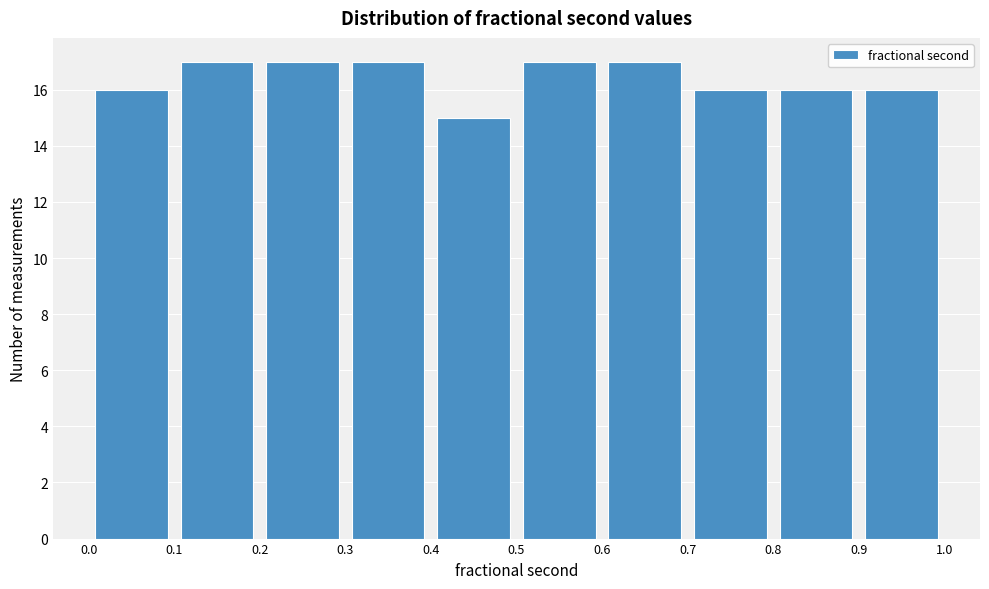

How tall is the bar that spans 0.3 to 0.4 on the x-axis? The values are not printed on the chart, so give them approximately, as read against the axis.

17